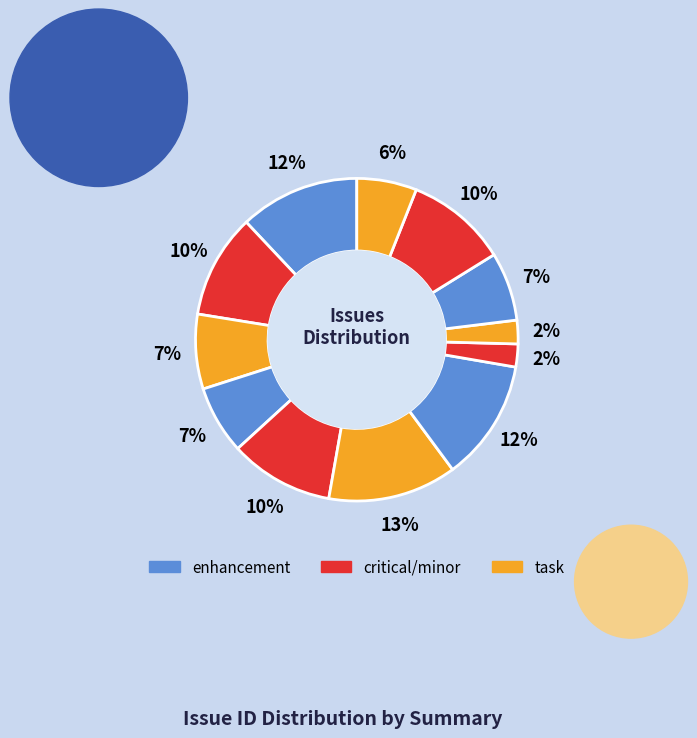

To the nearest percent, what is the difference between the largest and smallest slice percentages?

11%